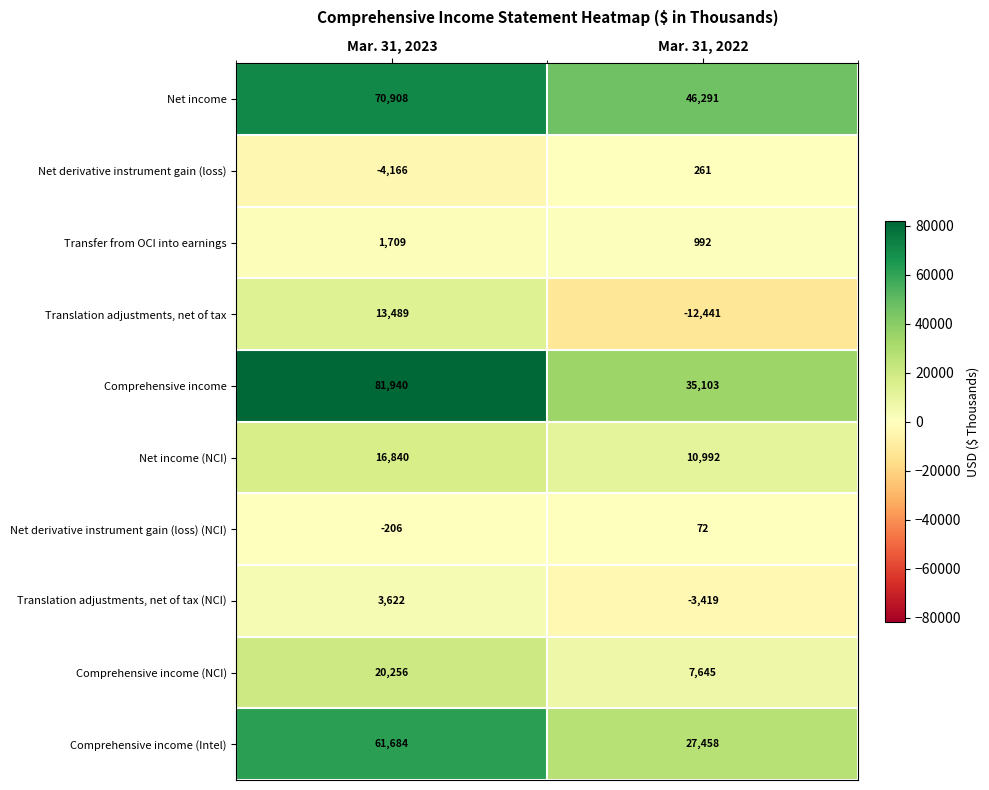

Which category has the lowest value across all series?

Mar. 31, 2022